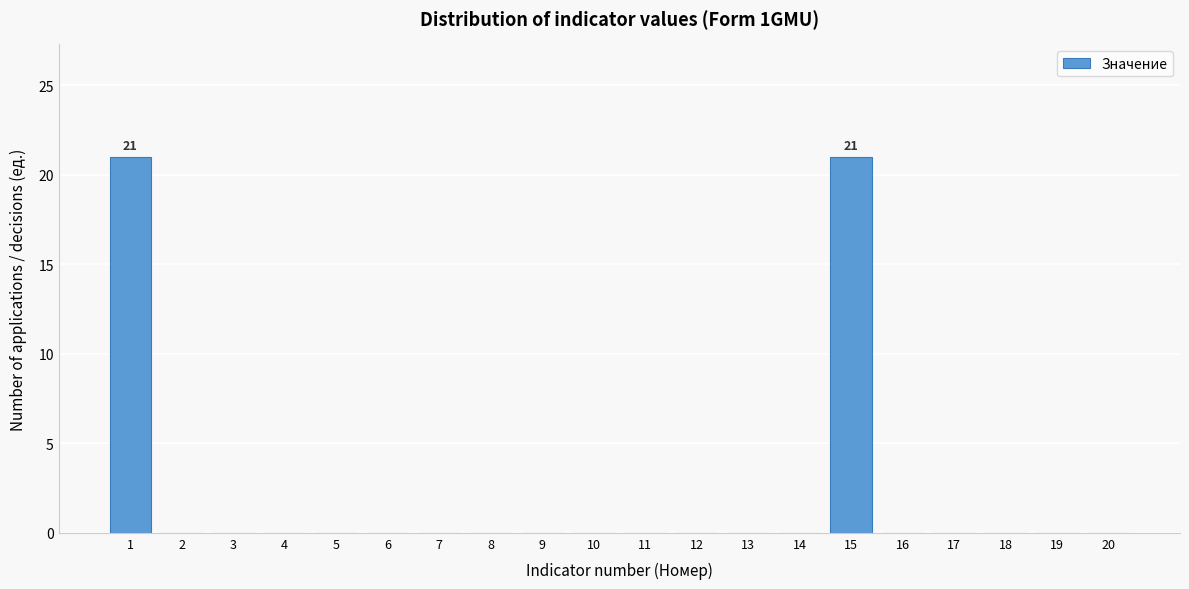

Reading left to right, what are all the values shown in this chart?

1=21	2=0	3=0	4=0	5=0	6=0	7=0	8=0	9=0	10=0	11=0	12=0	13=0	14=0	15=21	16=0	17=0	18=0	19=0	20=0